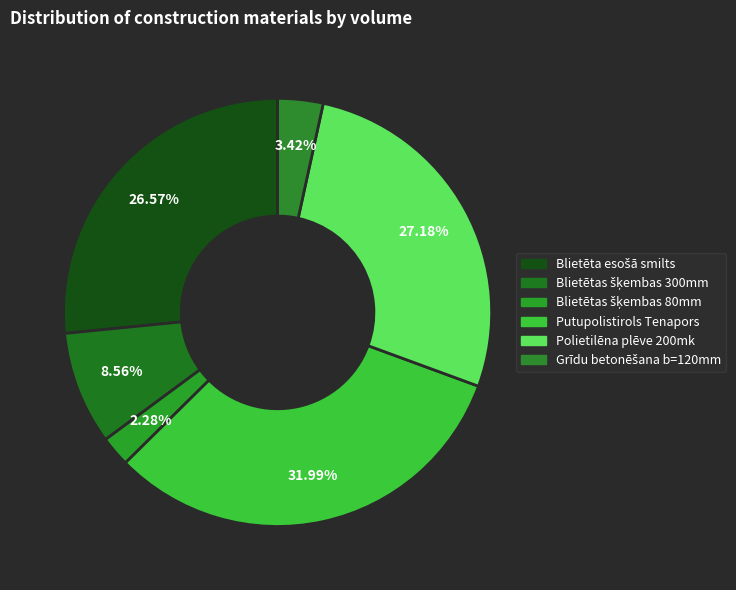

The Blietētas šķembas 80mm slice represents 1% of the pie. True or false?

False